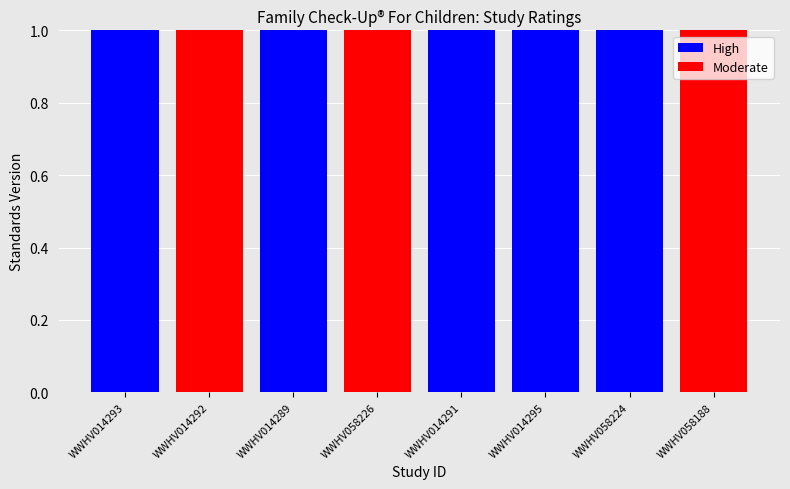

The value of High at WWHV058224 is 0. True or false?

False